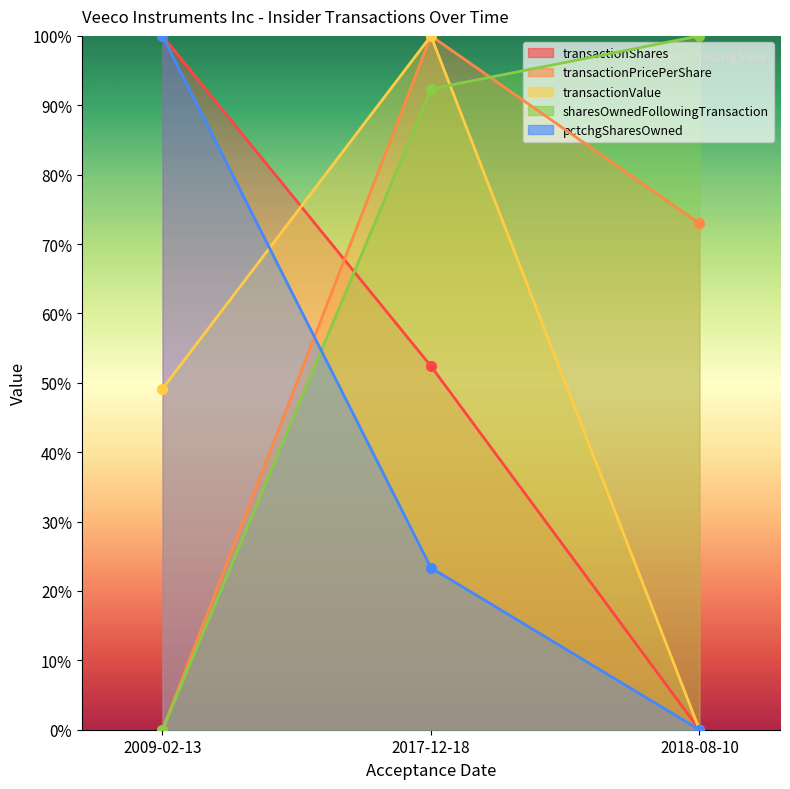

Which series changed the most between 2017-12-18 and 2018-08-10?

transactionValue